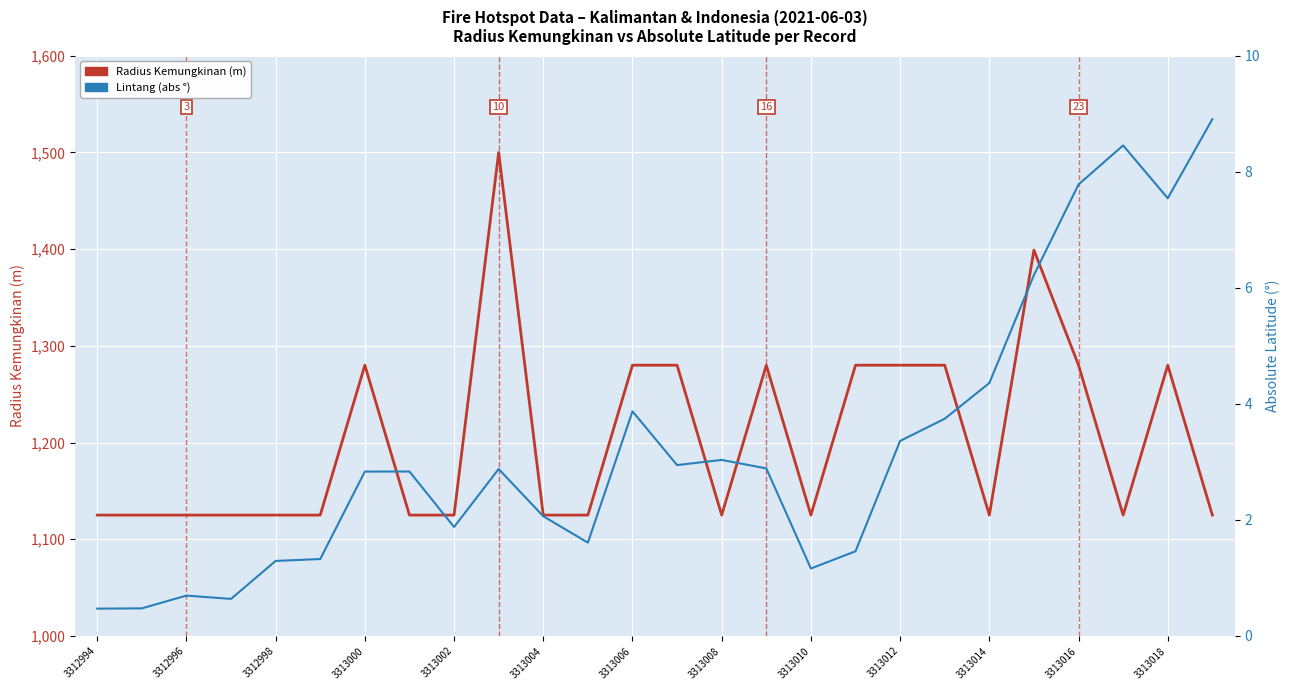

What is the smallest value displayed?

0.5